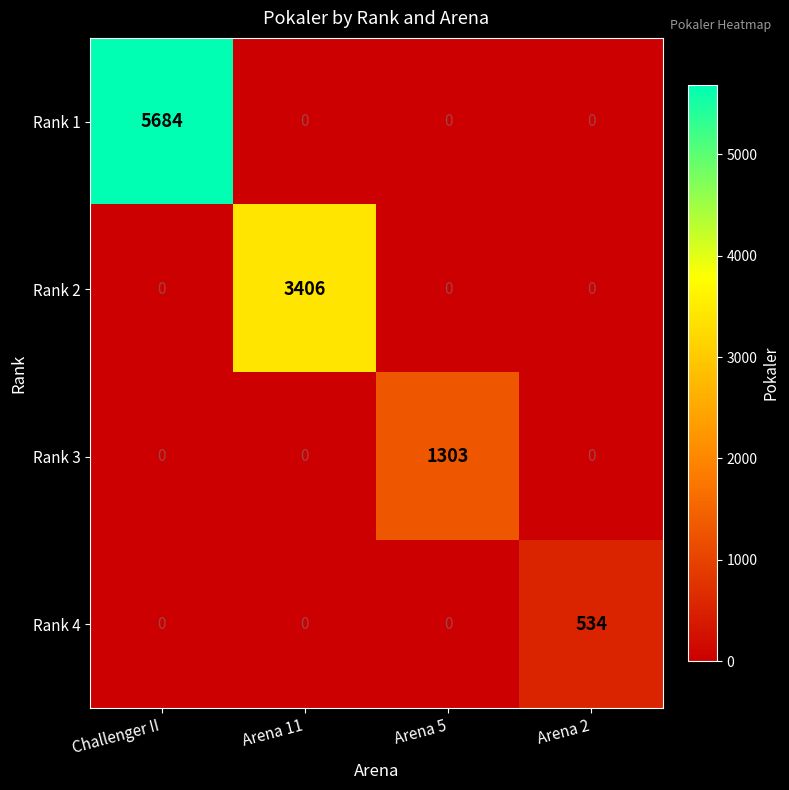

Reading left to right, what are all the values shown in this chart?

Rank 1: 5684	0	0	0
Rank 2: 0	3406	0	0
Rank 3: 0	0	1303	0
Rank 4: 0	0	0	534